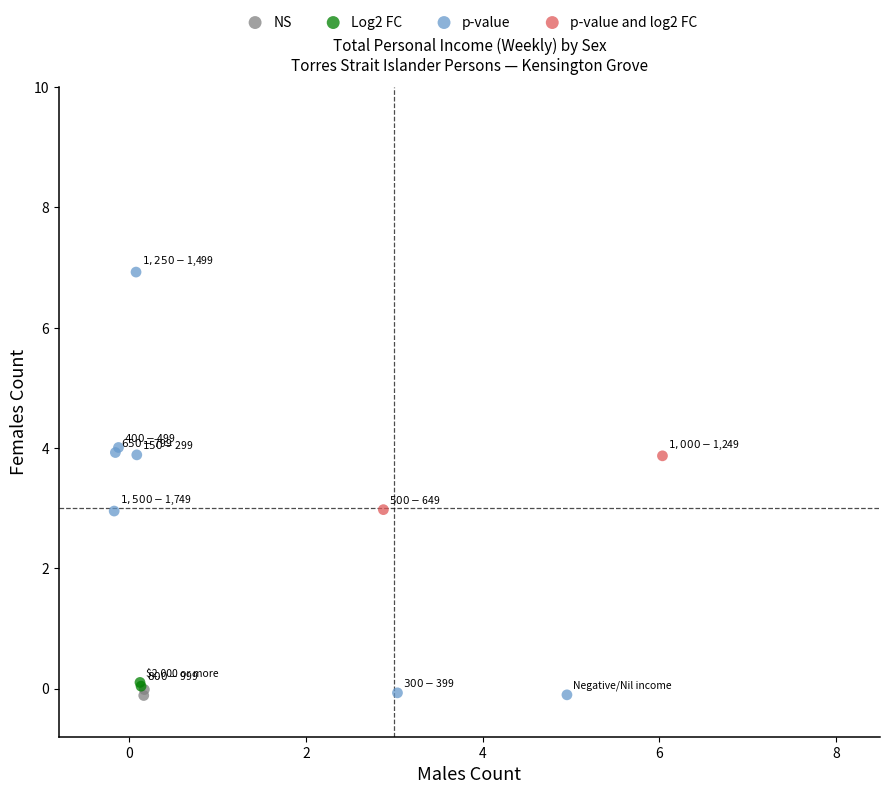

What are all the series names shown in the legend?

NS, Log2 FC, p-value, p-value and log2 FC